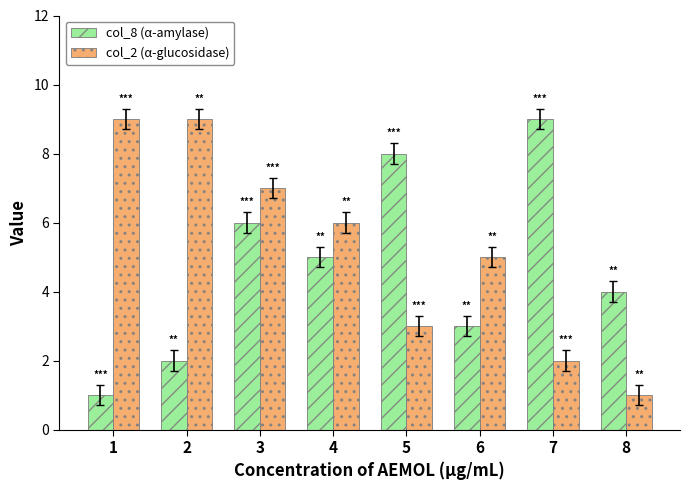

What is the approximate value of col_2 (α-glucosidase) at 2?

9